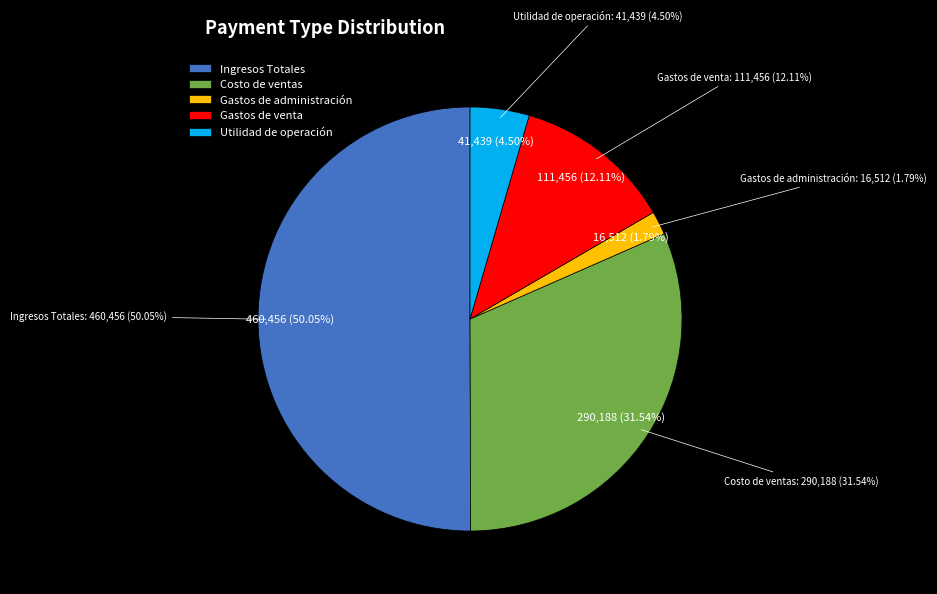

Does Gastos de venta account for over 50% of the chart?

No